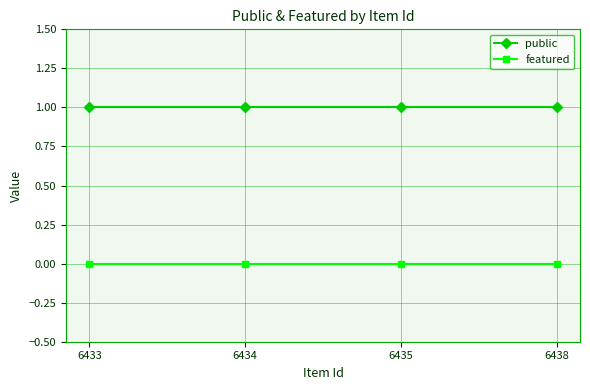

True or false: public has more than 1 interior local peaks.

False